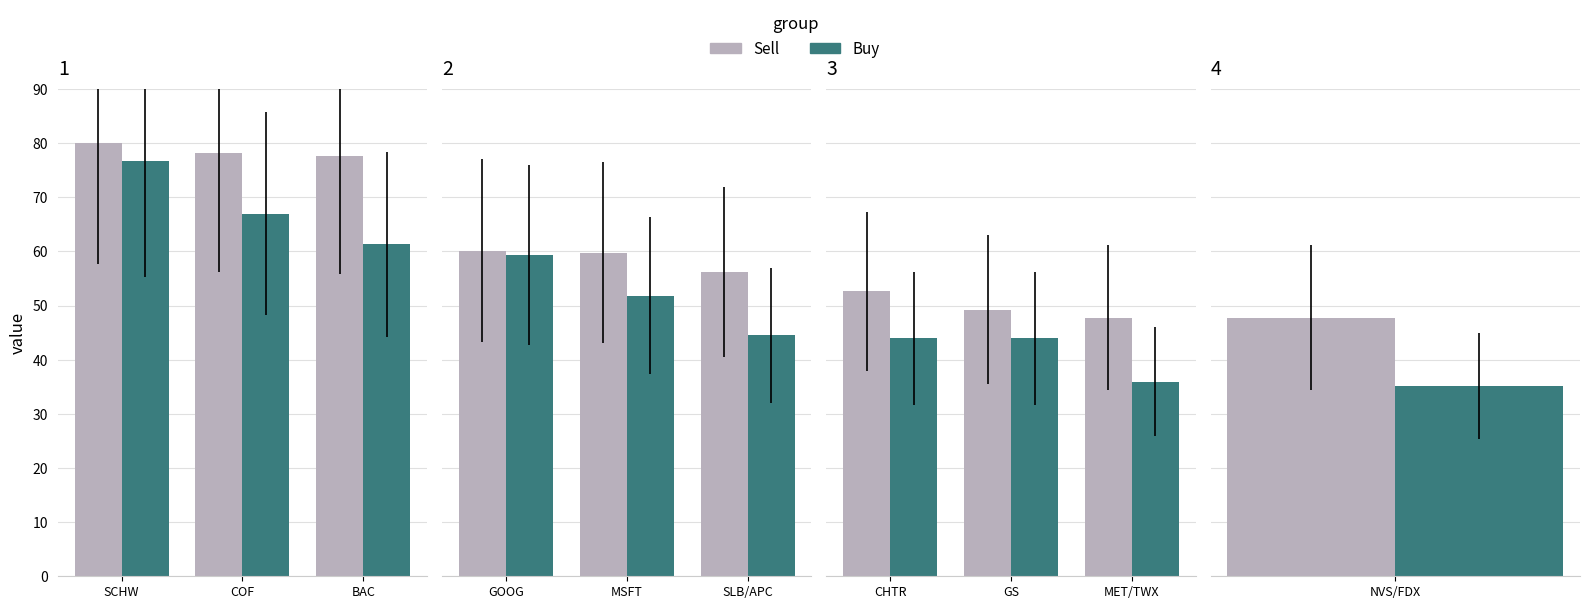

Which series has the largest range (max minus min)?

Buy